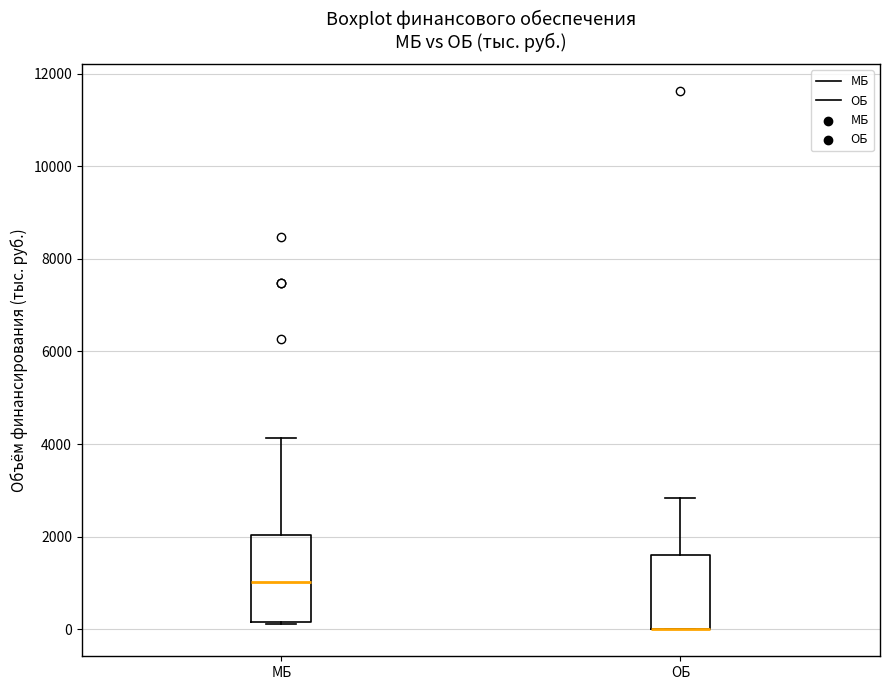

Comparing the boxes themselves (not the whiskers), which one is the tallest?

МБ